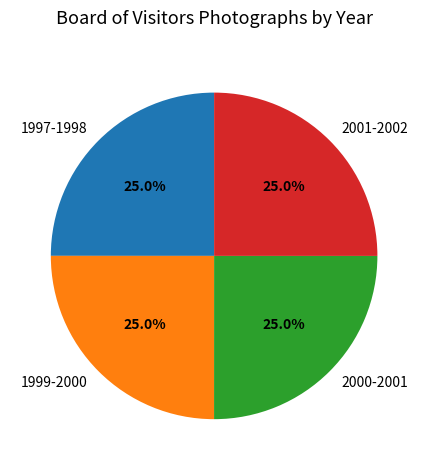

What is the ratio of the value at 1999-2000 to the value at 1997-1998?

1.0